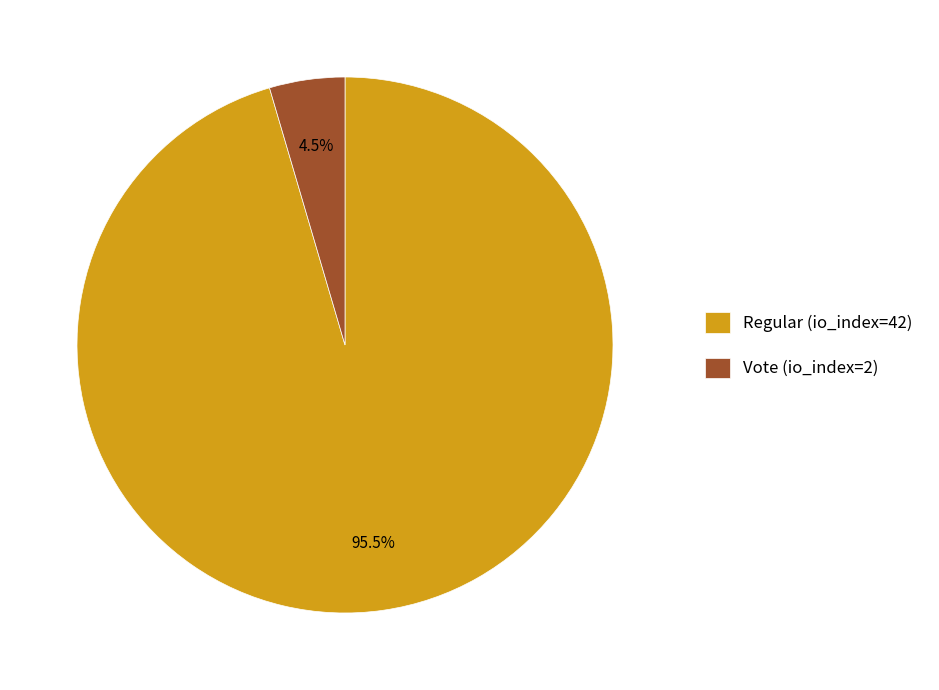

How many slices are in this pie chart?

2